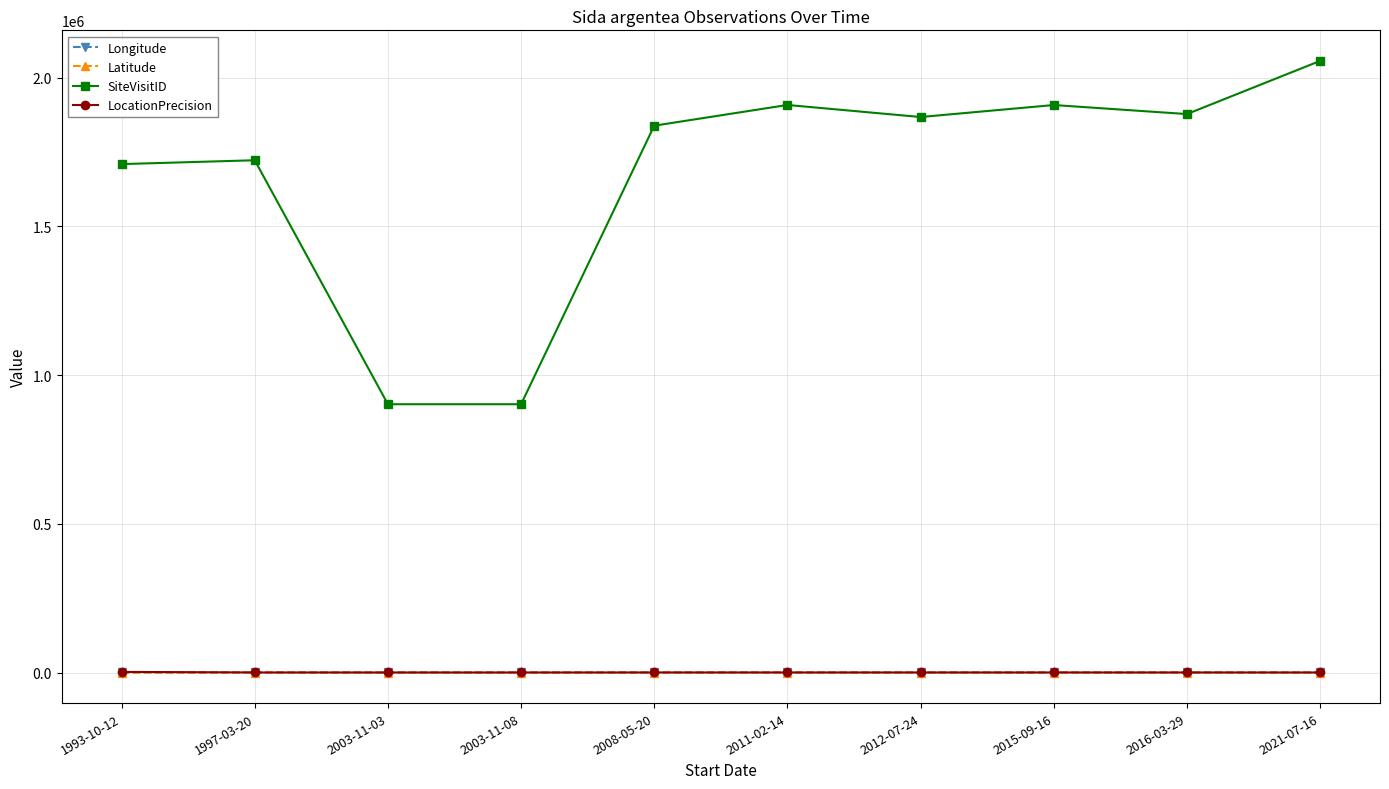

At how many categories does at least one series exceed 1115285?

8